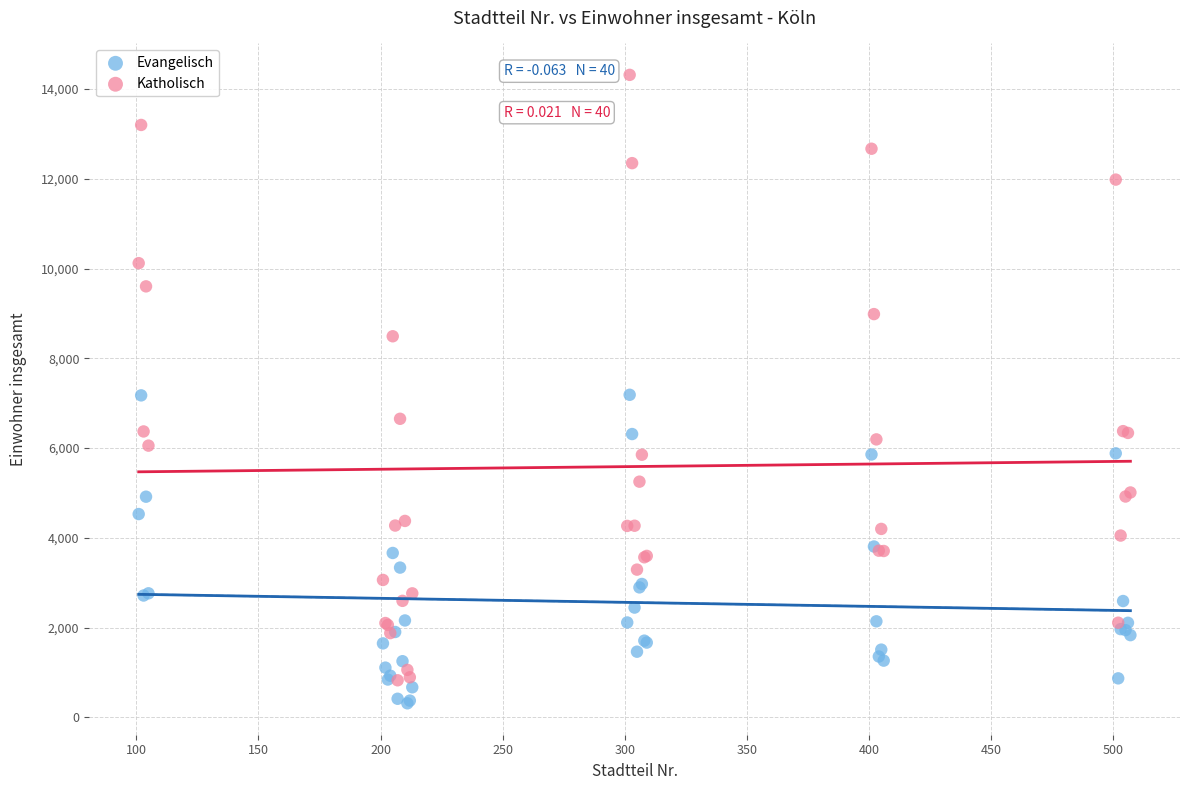

What are all the series names shown in the legend?

Evangelisch, Katholisch